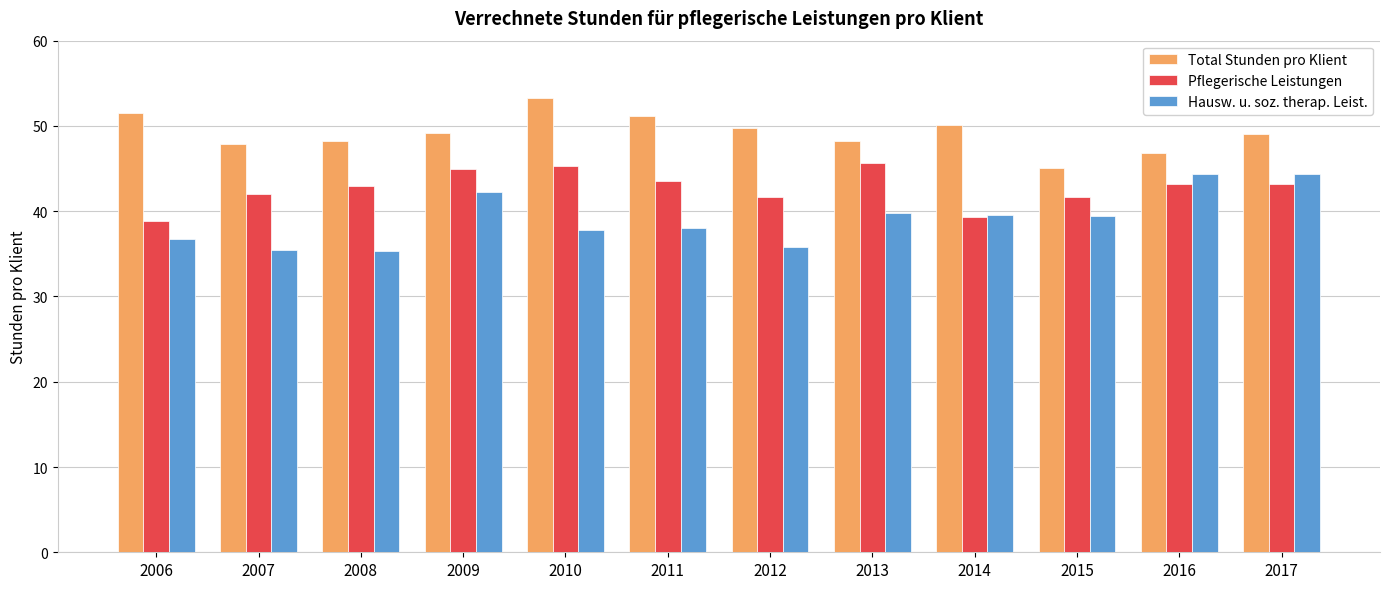

What value does the Total Stunden pro Klient series have at 2014?

50.1